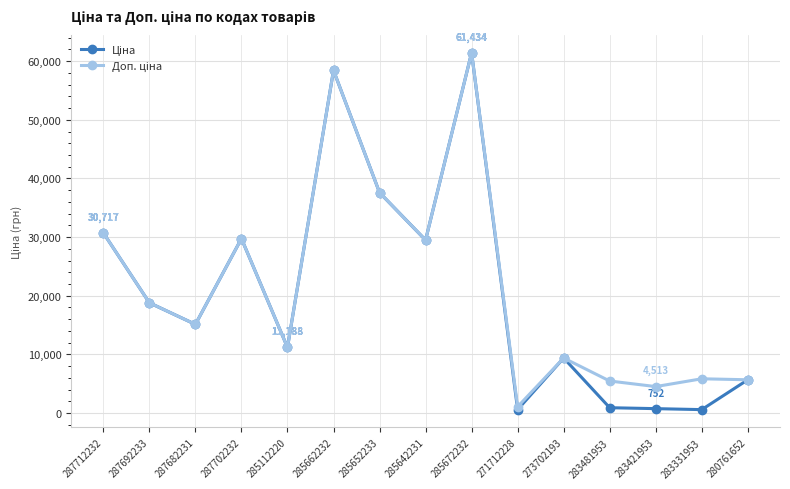

What is the total value across all series at 273702193?

18767.9